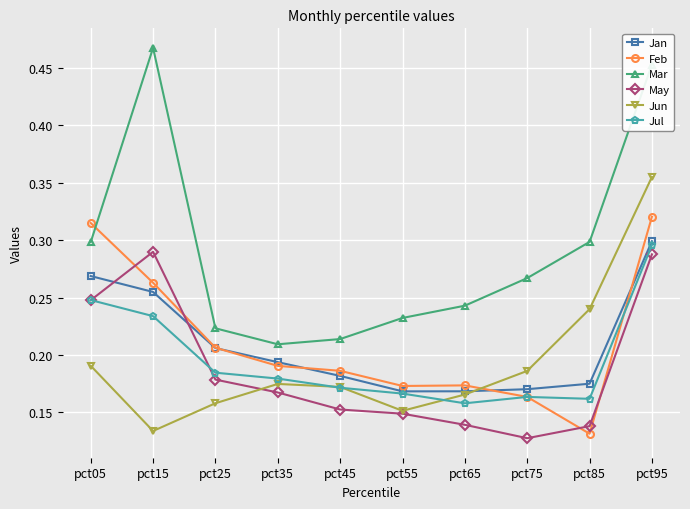

True or false: Feb has more than 2 points higher than both neighbors.

False